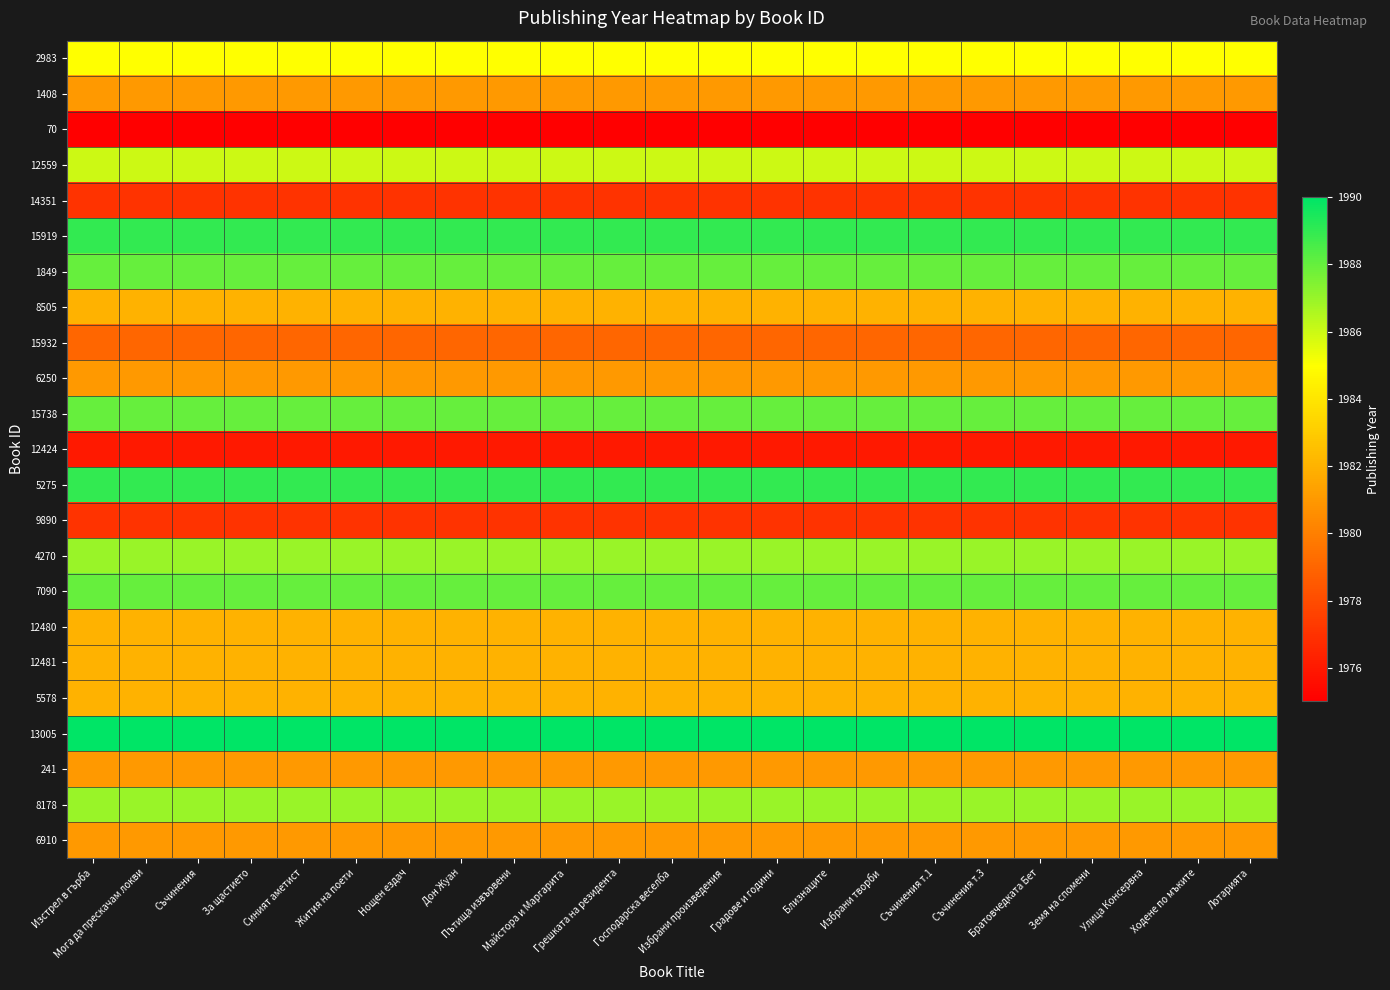

At which category is the sum across all series the highest?

Изстрел в гърба